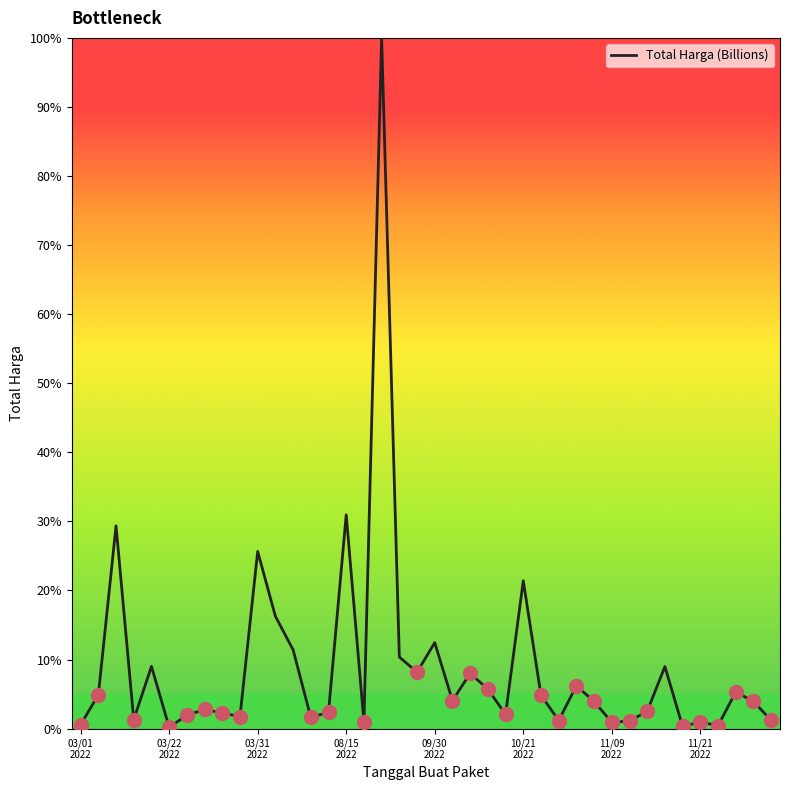

What is the maximum value shown in the chart?

100.0